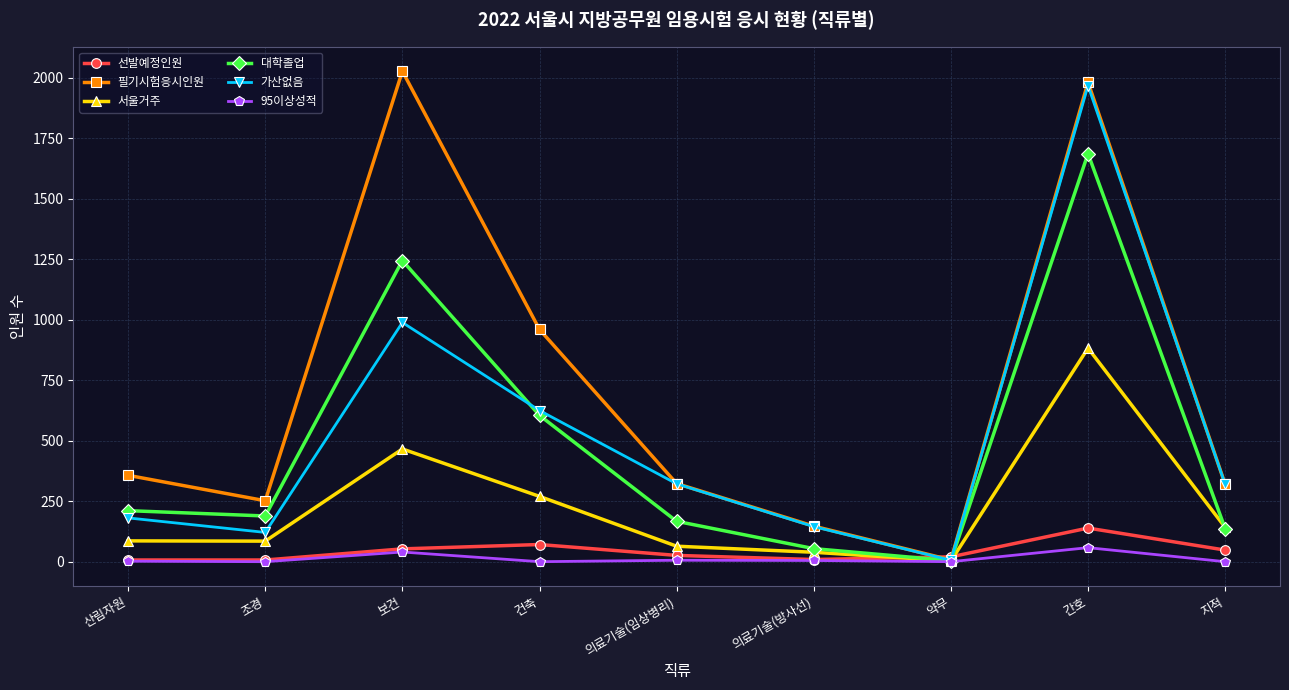

How many lines are shown in the chart?

6